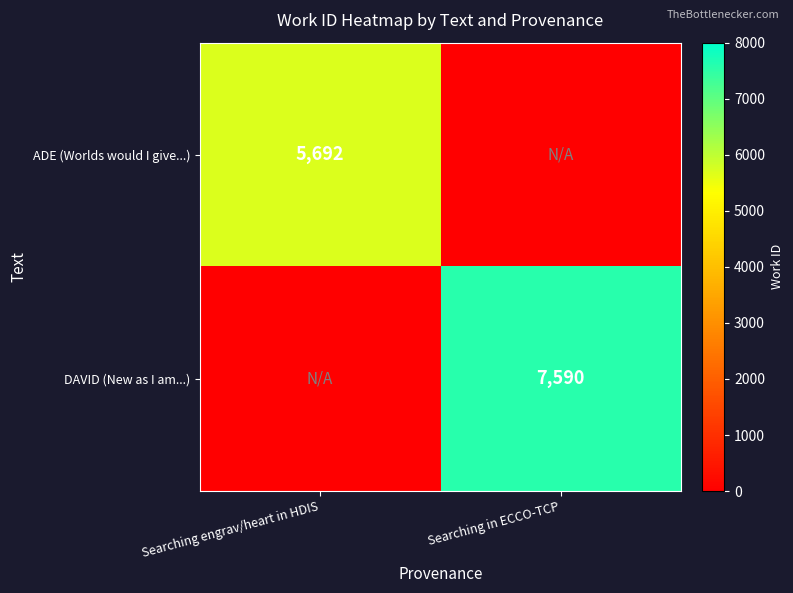

How many values in the DAVID (New as I am...) series are below 7590?

1